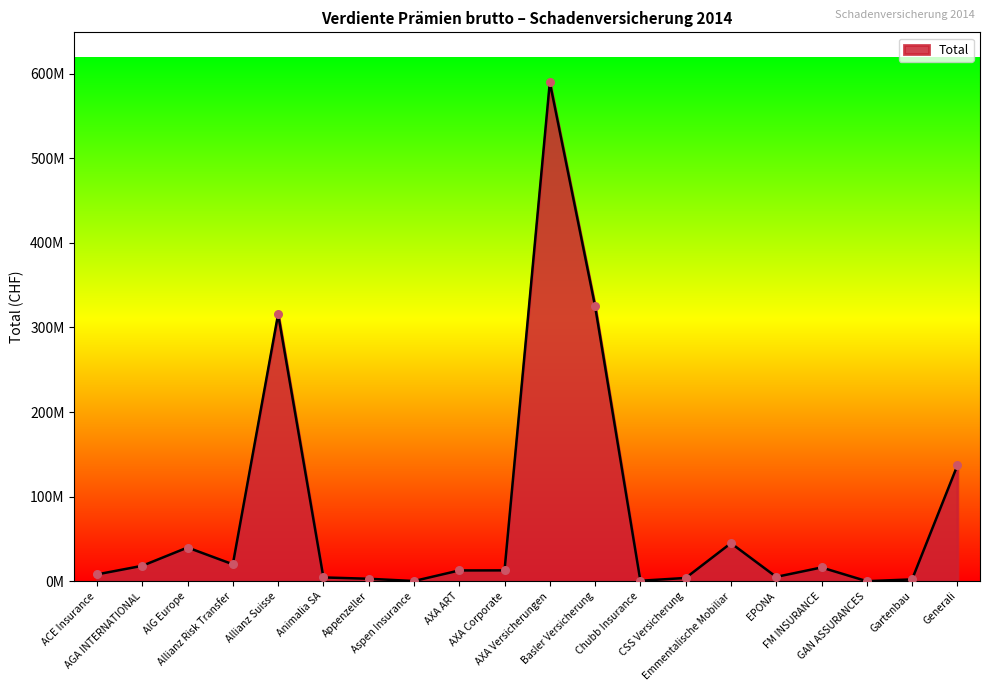

Does the chart have visible grid lines?

No